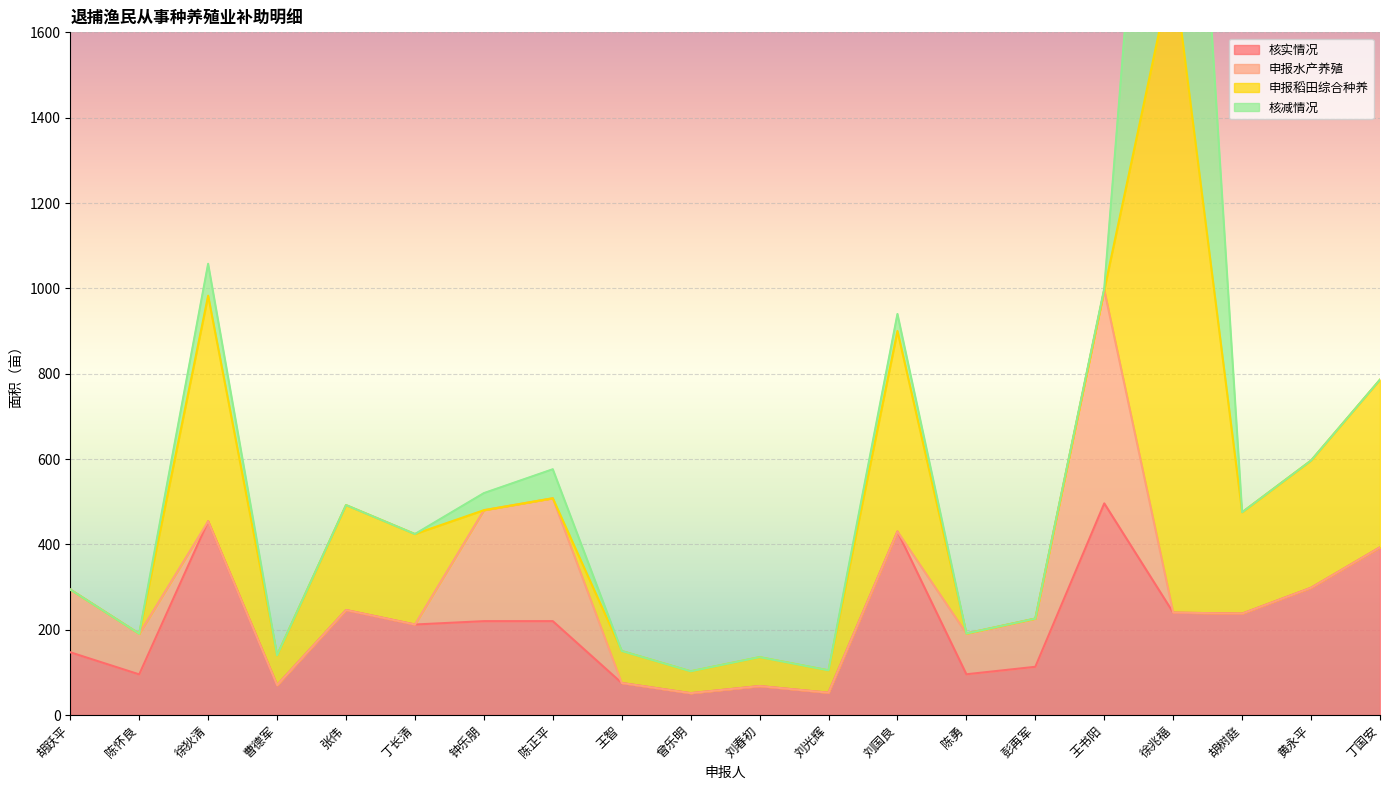

Reading left to right, what are all the values shown in this chart?

核实情况: 147.0	95.2	454.0	70.0	246.0	212.1	220.0	220.0	75.0	51.2	67.8	52.3	430.0	95.5	113.0	496.0	240.0	237.6	298.2	393.0
申报水产养殖: 147.0	95.2	0.0	0.0	0.0	0.0	260.0	288.0	0.0	0.0	0.0	0.0	0.0	95.5	113.0	500.0	0.0	0.0	0.0	0.0
申报稻田综合种养: 0.0	0.0	528.8	70.0	246.0	212.1	0.0	0.0	75.0	51.2	67.8	52.3	470.0	0.0	0.0	0.0	1516.3	237.6	298.2	393.0
核减情况: 0.0	0.0	74.8	0.0	0.0	0.0	40.0	68.0	0.0	0.0	0.0	0.0	40.0	0.0	0.0	4.0	1276.3	0.0	0.0	0.0